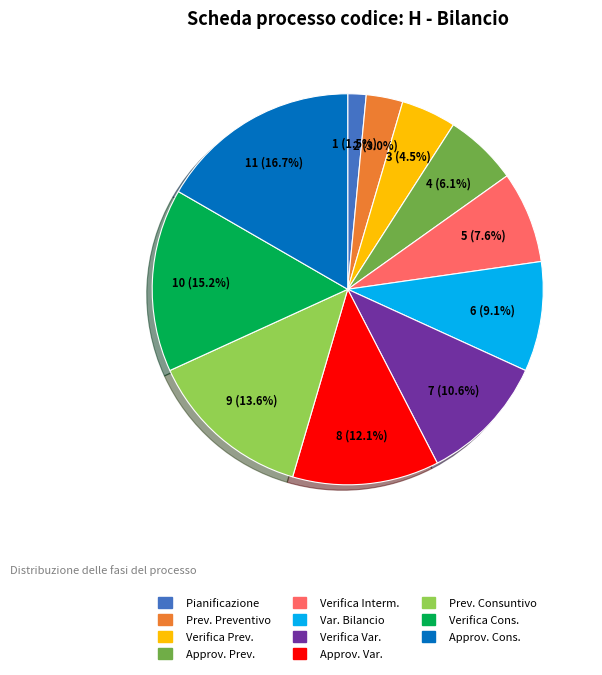

Is there any slice that represents more than half of the pie?

No